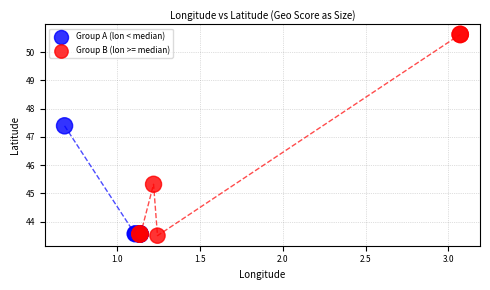

Which series has the widest spread of Y values?

Group B (lon >= median)